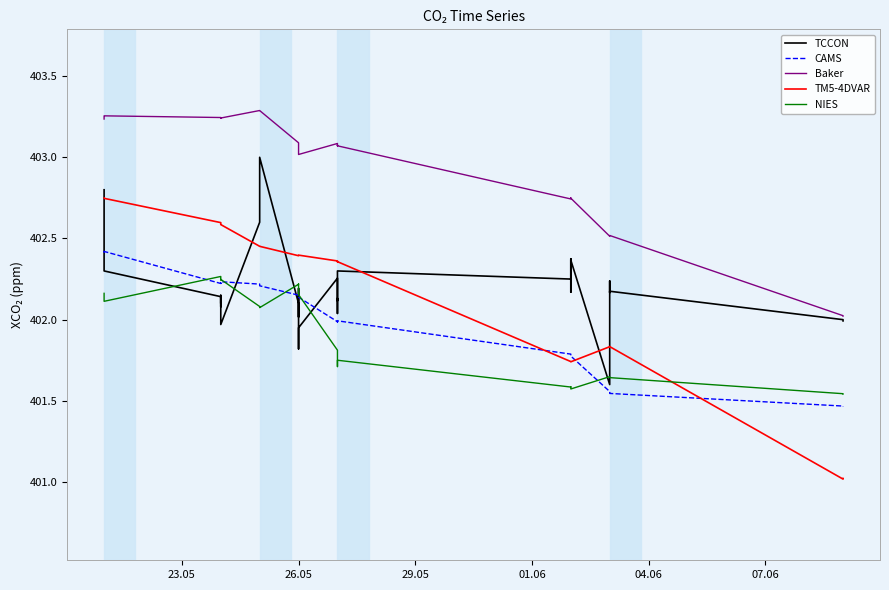

Is the value of Baker at 07.06 greater than the value of NIES at 23?

Yes